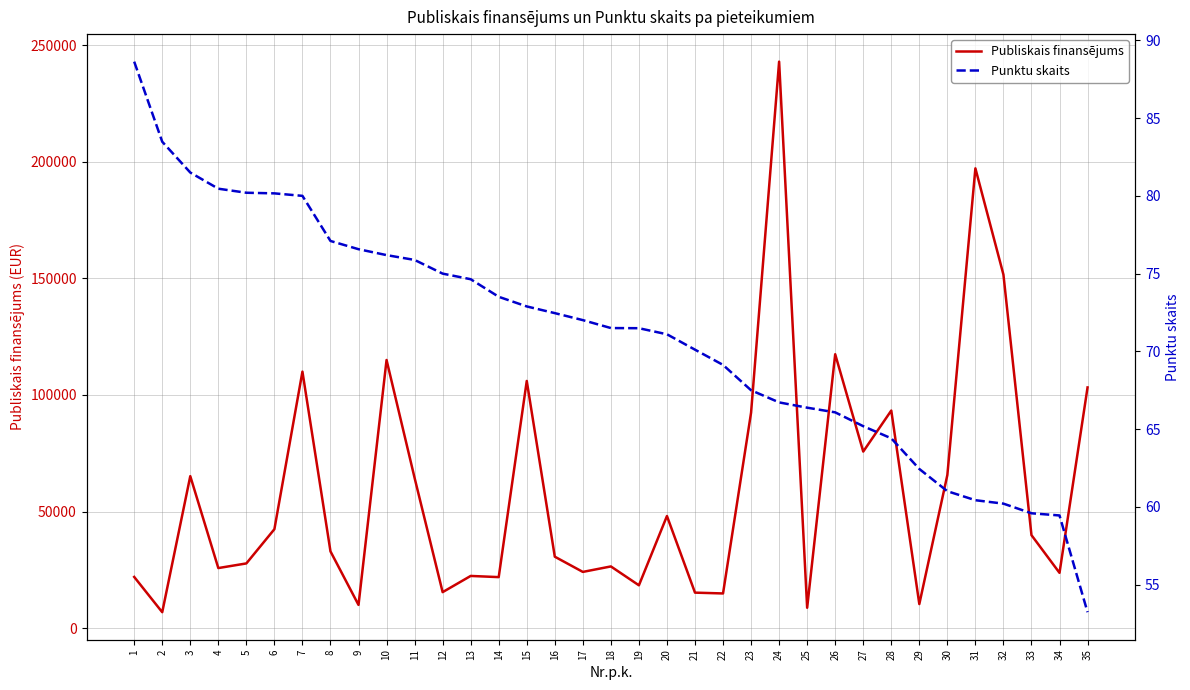

Reading right to left, extract all data points from this chart.

Publiskais finansējums: 35=103218.5	34=23714.0	33=39876.0	32=151588.7	31=197163.2	30=65670.0	29=10319.6	28=93309.0	27=75716.0	26=117456.0	25=8740.0	24=242925.0	23=92400.0	22=14875.6	21=15223.6	20=48078.4	19=18372.0	18=26464.1	17=24112.4	16=30639.6	15=106002.0	14=21880.0	13=22384.0	12=15440.0	11=64420.0	10=114988.0	9=9958.8	8=32920.0	7=110000.0	6=42430.0	5=27752.0	4=25761.0	3=65170.6	2=6838.1	1=21959.2
Punktu skaits: 35=53.2	34=59.5	33=59.6	32=60.2	31=60.4	30=61.0	29=62.4	28=64.4	27=65.2	26=66.1	25=66.4	24=66.7	23=67.5	22=69.1	21=70.1	20=71.1	19=71.5	18=71.5	17=72.0	16=72.5	15=72.9	14=73.5	13=74.6	12=75.0	11=75.9	10=76.2	9=76.6	8=77.1	7=80.0	6=80.2	5=80.2	4=80.5	3=81.5	2=83.5	1=88.6